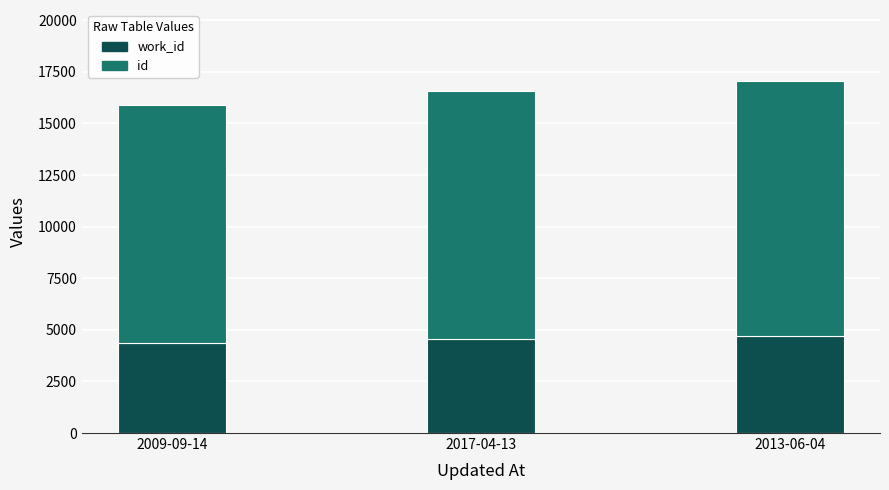

What is the total value across all series at 2009-09-14?

15872